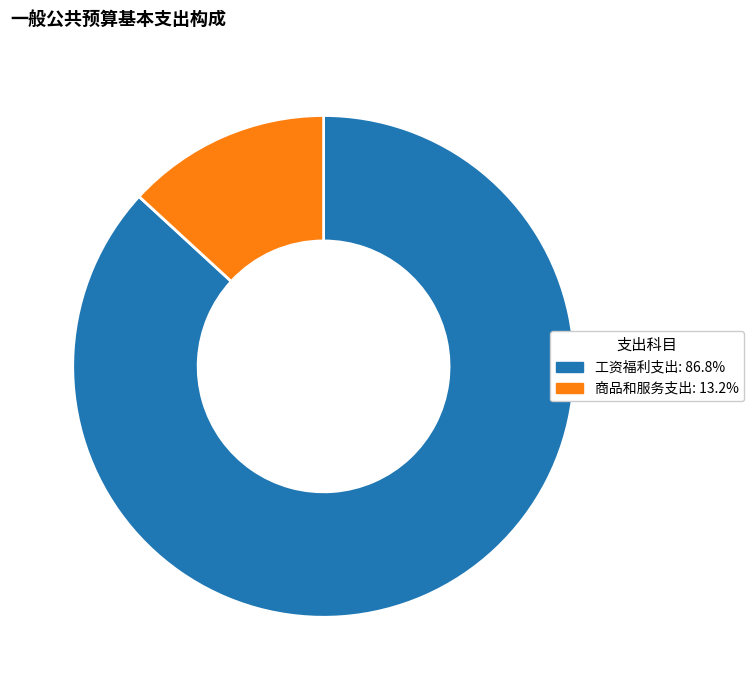

Do 工资福利支出 and 商品和服务支出 together represent more than half of the pie?

Yes